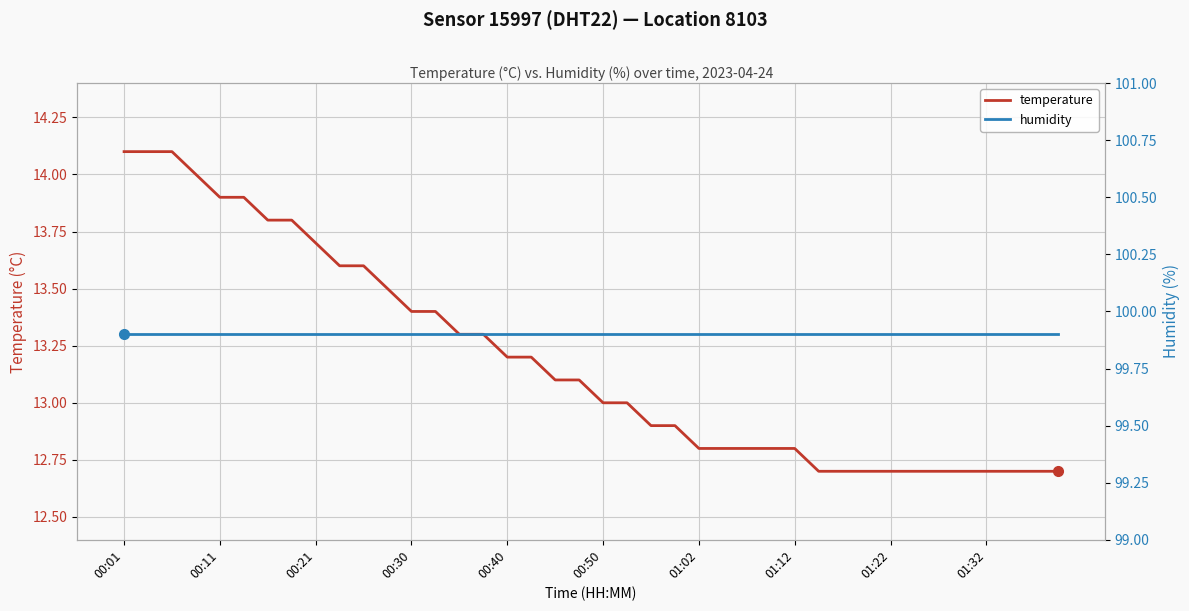

True or false: humidity has a value of 99.9 at 34.

True